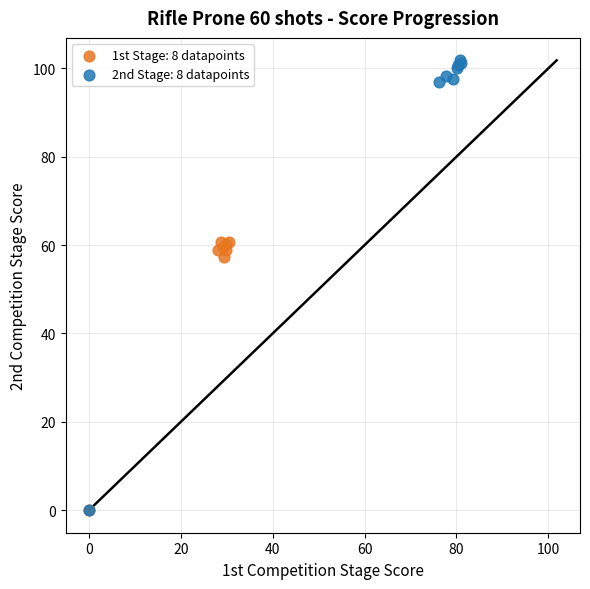

Which series reaches the maximum Y coordinate?

2nd Stage: 8 datapoints